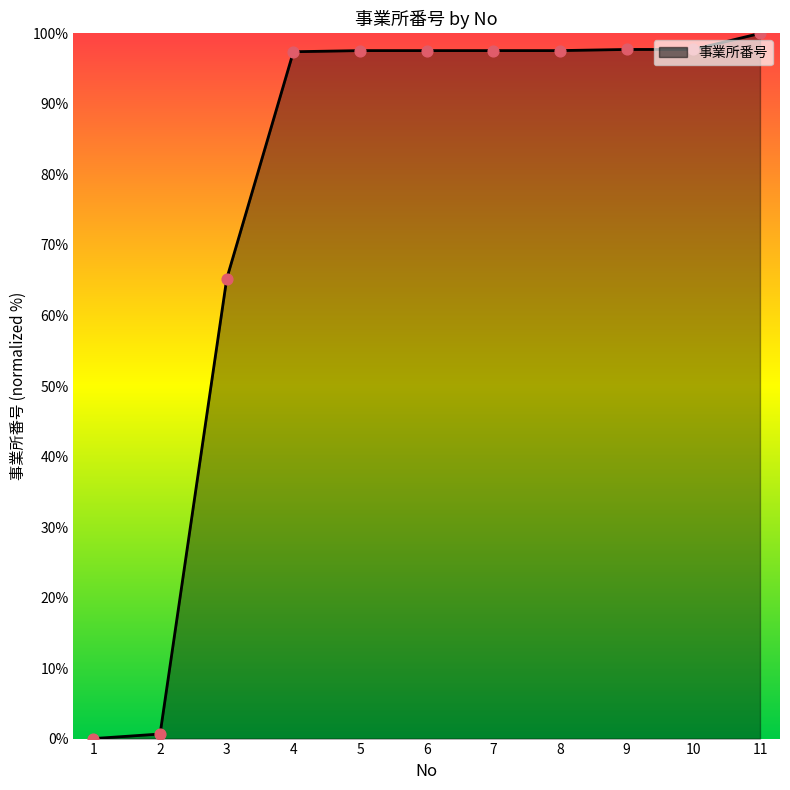

What is the change in value from 1 to 11?

+100.0